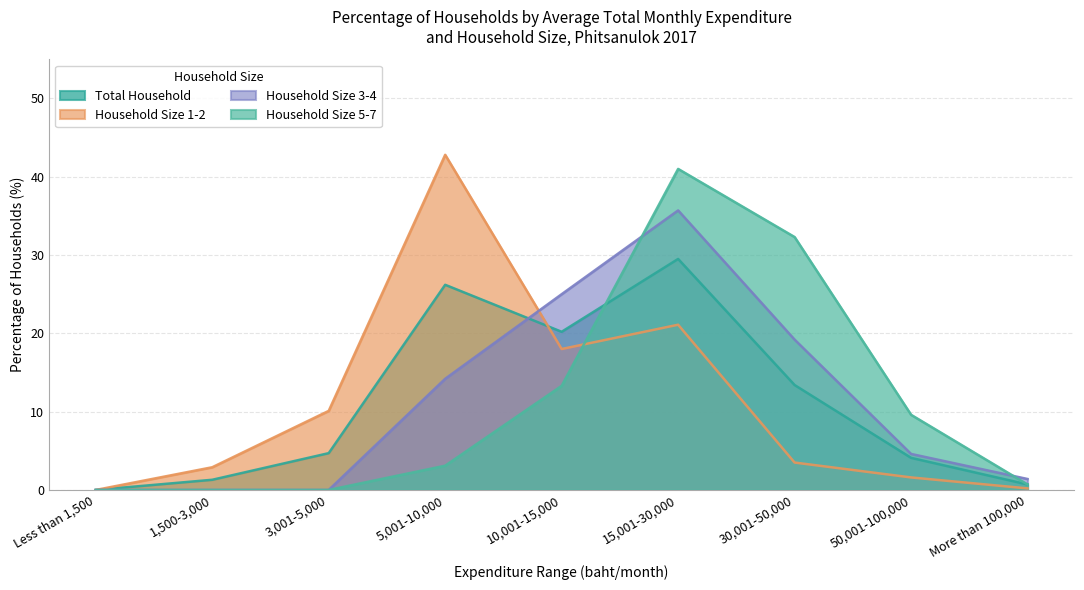

True or false: Total Household and Household Size 3-4 intersect in this chart.

True